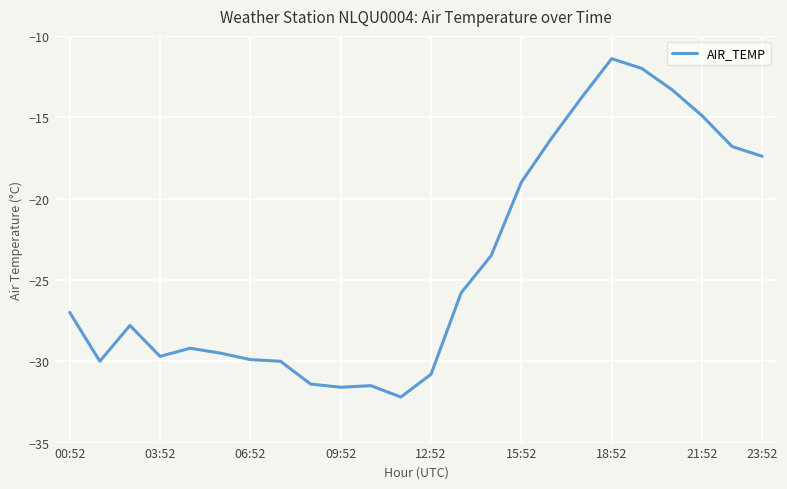

What is the maximum value shown in the chart?

-11.4